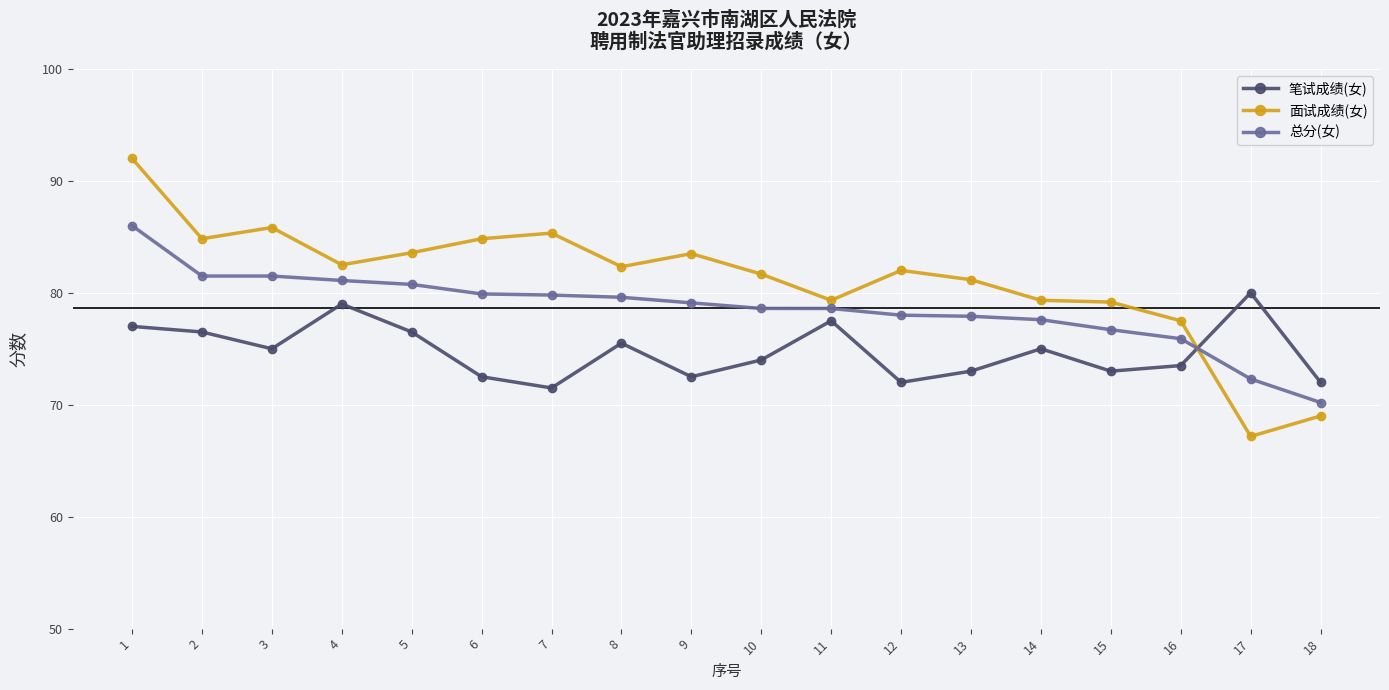

True or false: 面试成绩(女) has more than 1 interior local peaks.

True